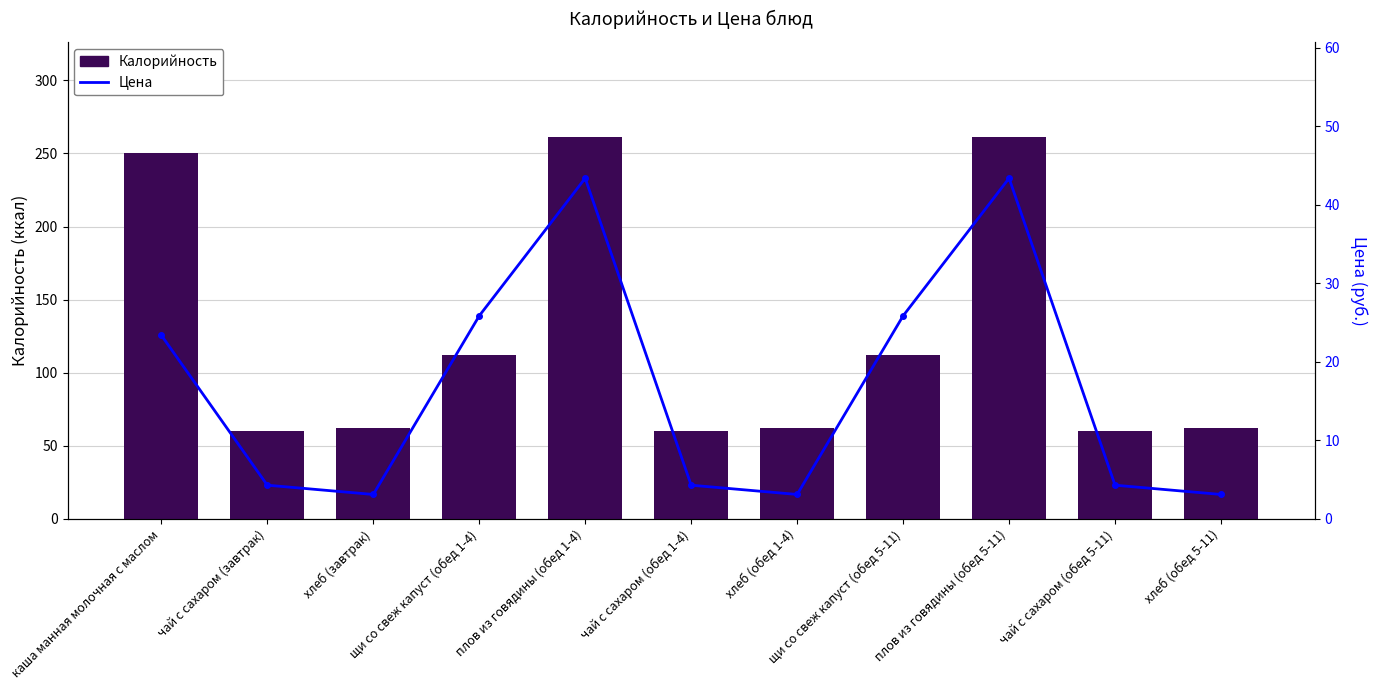

What is the average value of the Калорийность series?

124